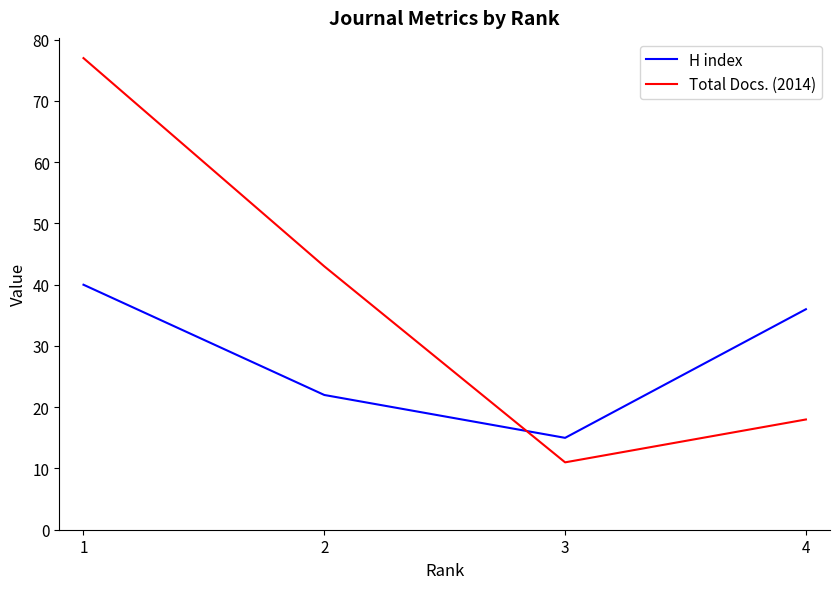

What is the difference between the second highest and minimum values in the H index series?

21